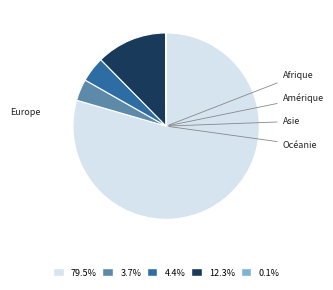

Is there any slice that represents more than half of the pie?

Yes